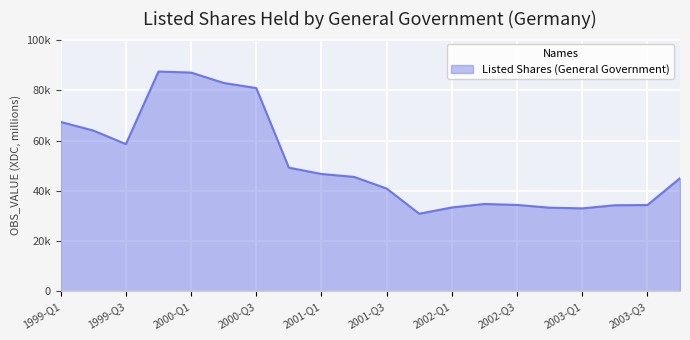

Does the chart display data point markers on the line(s)?

No